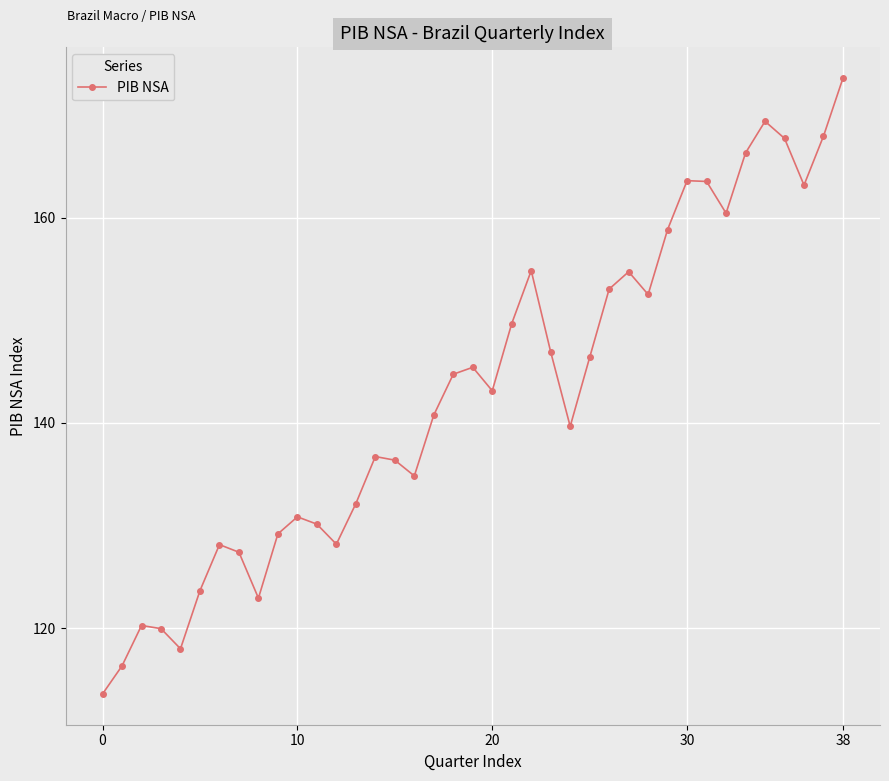

How many points are higher than both their immediate neighbors (excluding endpoints)?

9